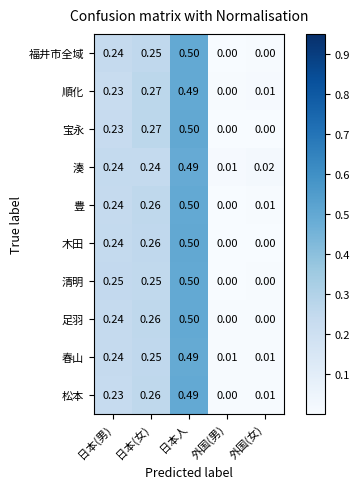

Which series has the largest total across all categories?

豊